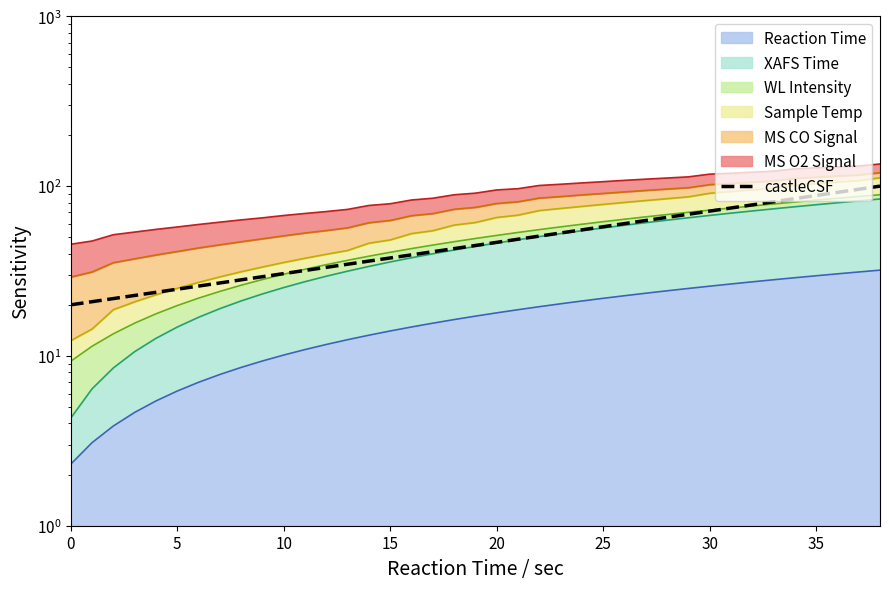

True or false: the data shows 91.9 at 36.

True